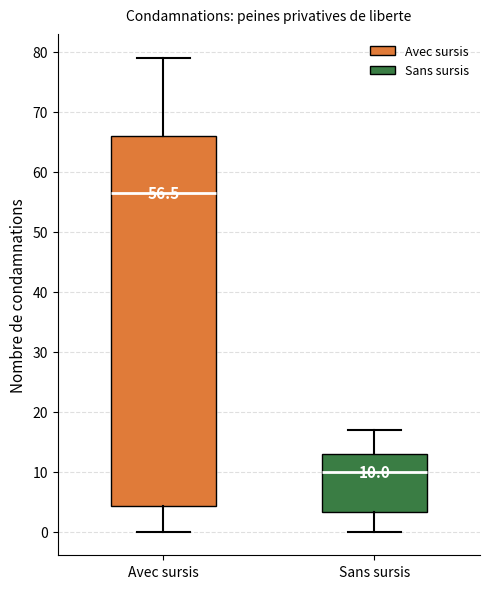

Which box has the highest median line?

Avec sursis